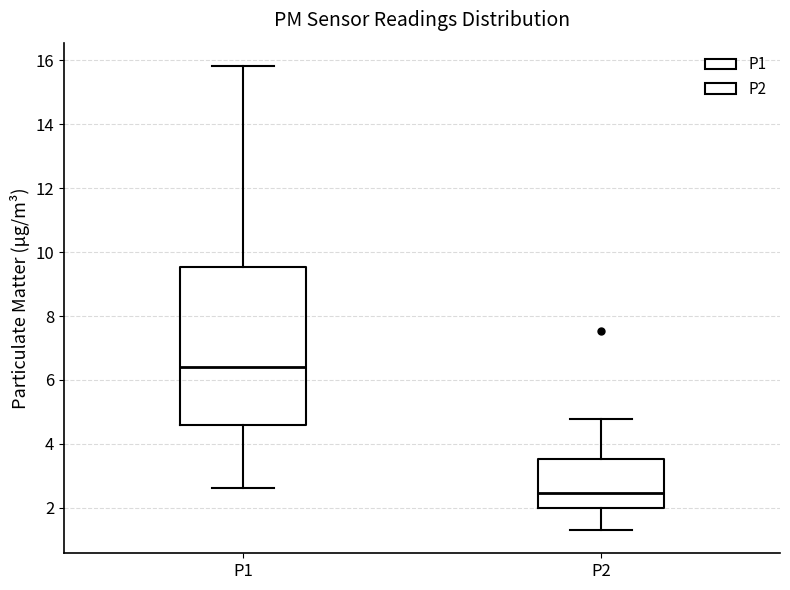

Reading left to right, read every box against the y-axis: the position of its median line, the range the box covers, and the ends of its whiskers. The values are not printed on the chart, so give them approximately, as read against the axis.

P1: median 6.4, box 4.6 to 9.6, whiskers 2.6 to 15.8
P2: median 2.4, box 2.0 to 3.6, whiskers 1.4 to 4.8